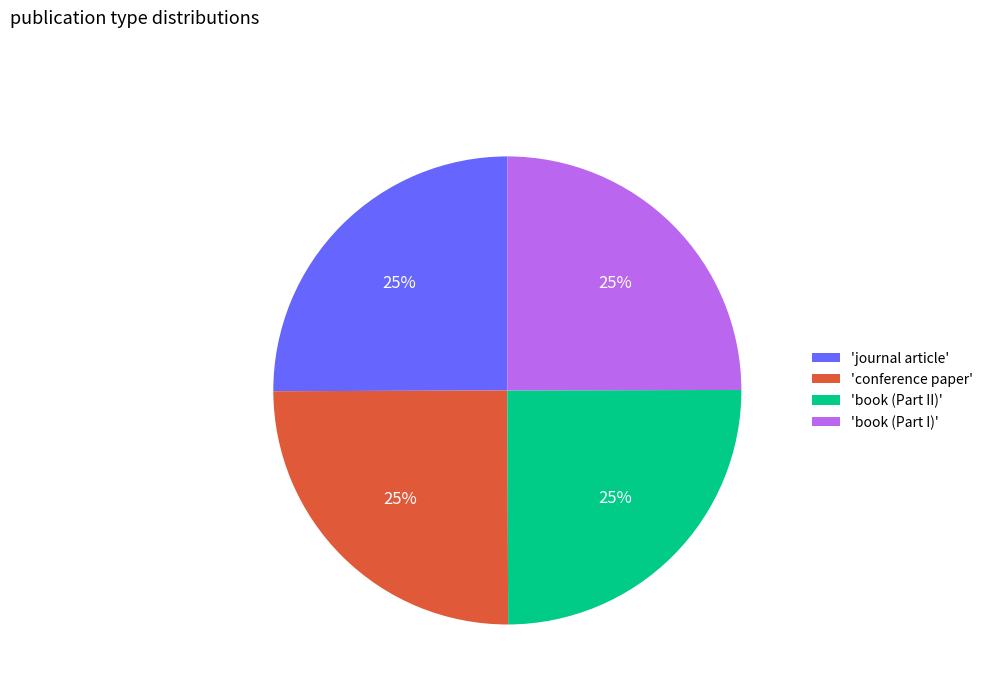

To the nearest percent, what is the average slice percentage?

25%